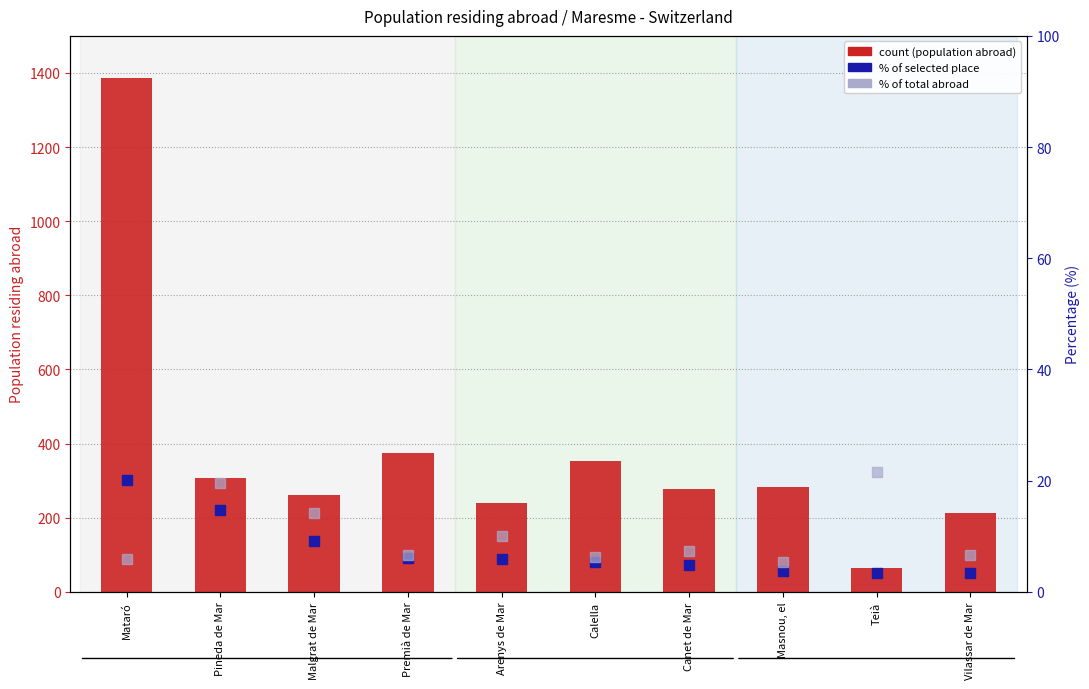

What is the difference between the second highest and second lowest values in the % of population in selected place series?

11.2